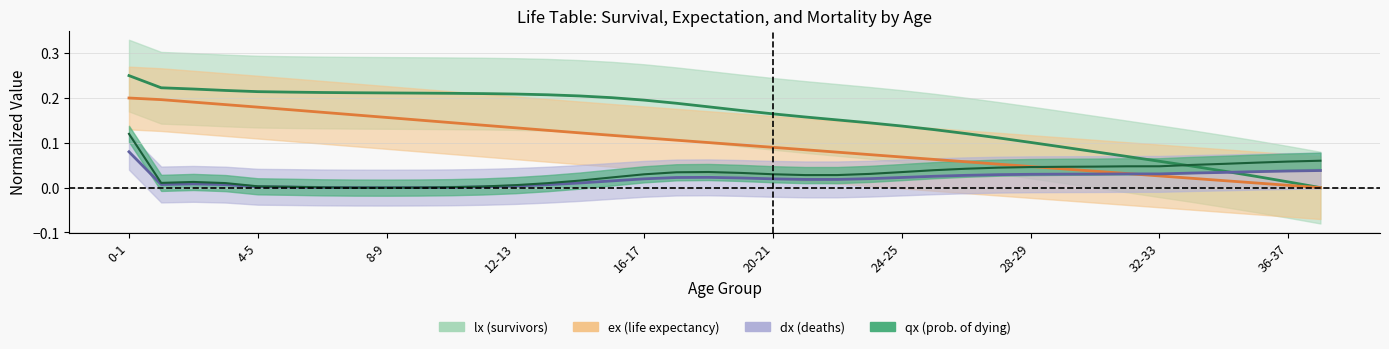

At how many categories does at least one series exceed 0?

38